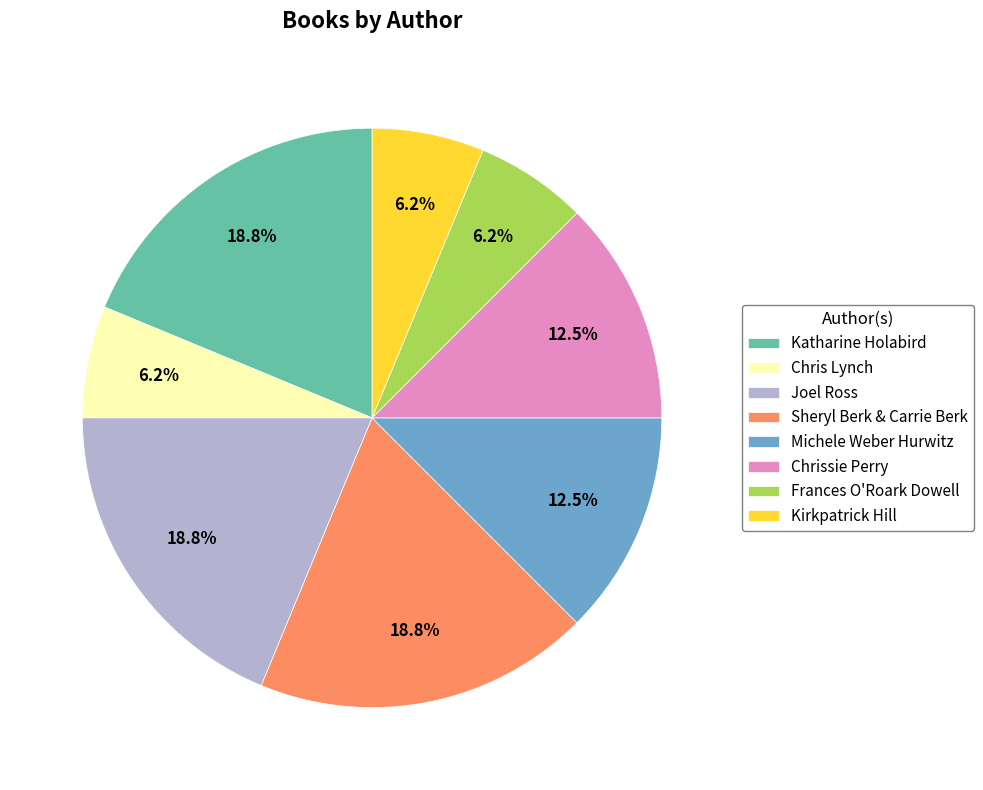

To the nearest percent, what is the combined percentage of Joel Ross and Chris Lynch?

25%